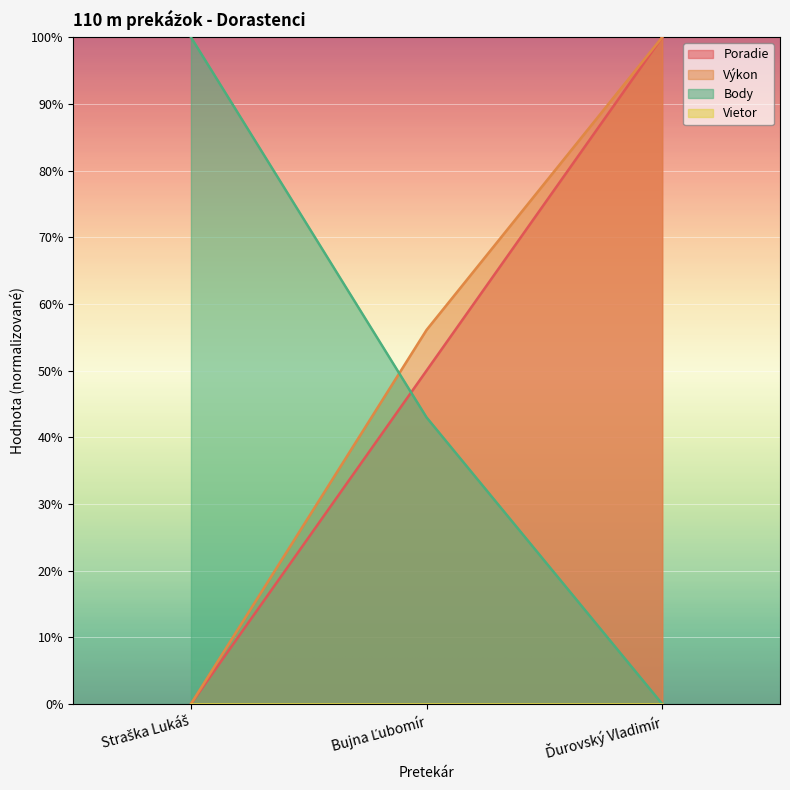

What is the difference between the second highest and minimum values in the Poradie series?

50.0